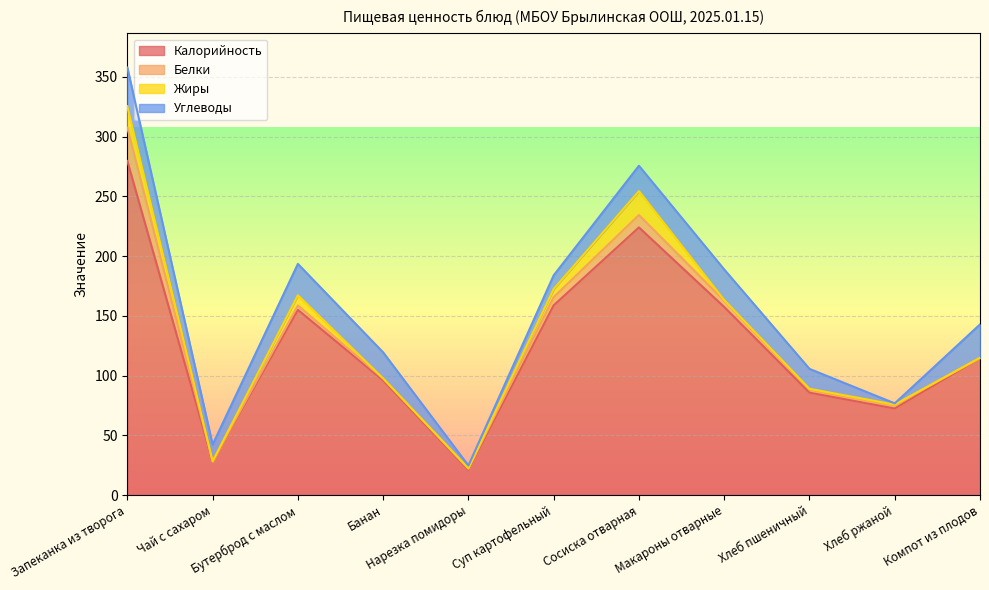

How many values in the Углеводы series are below 21?

5